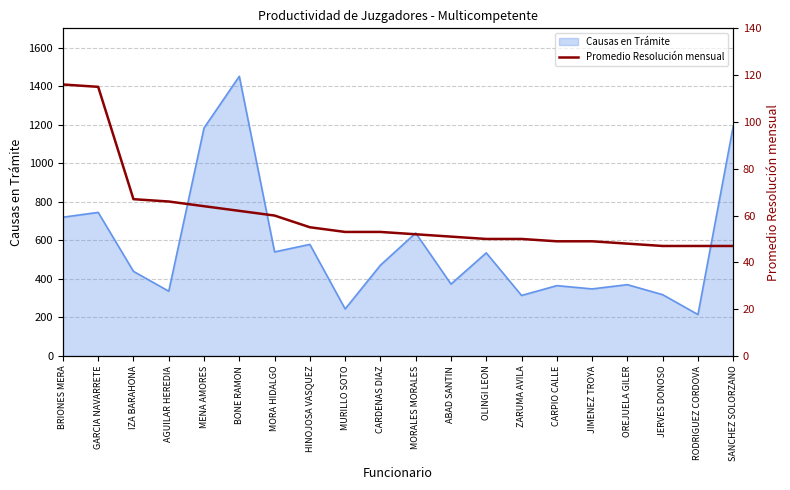

What is the label of the 6th point from the left?

BONE RAMON